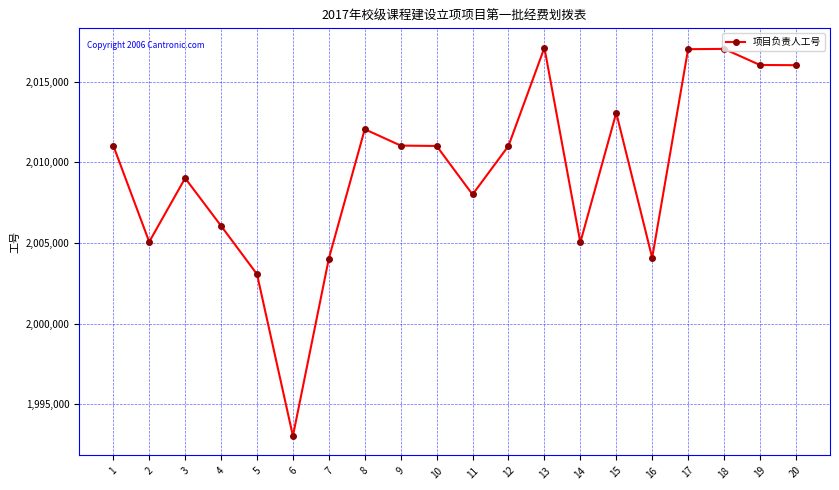

What is the difference between the maximum and minimum values?

24074